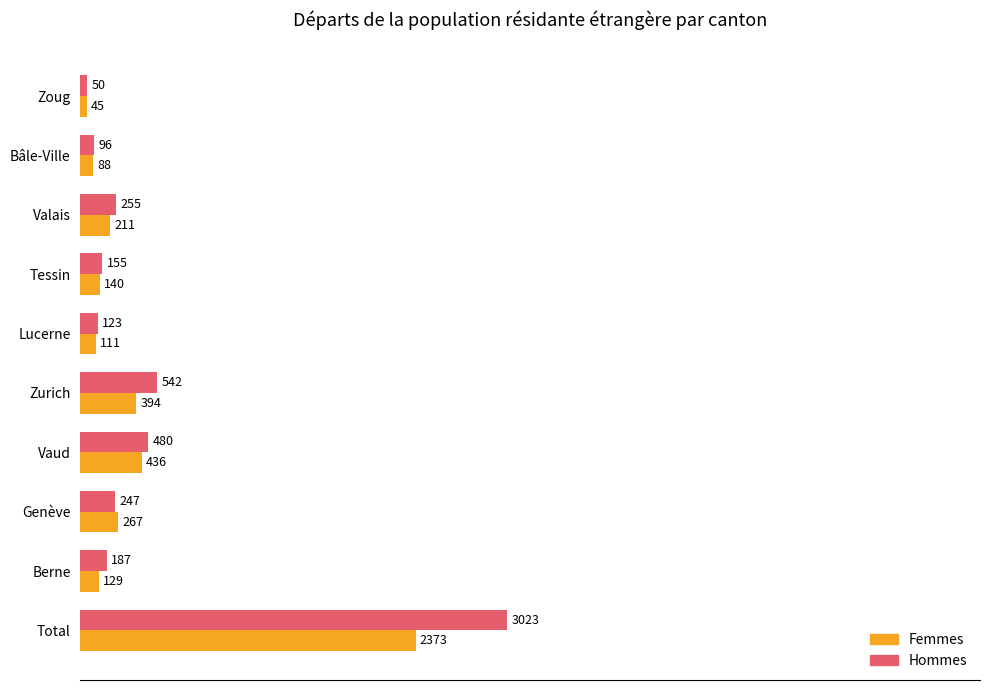

What is the difference between the second highest and minimum values in the Hommes series?

492